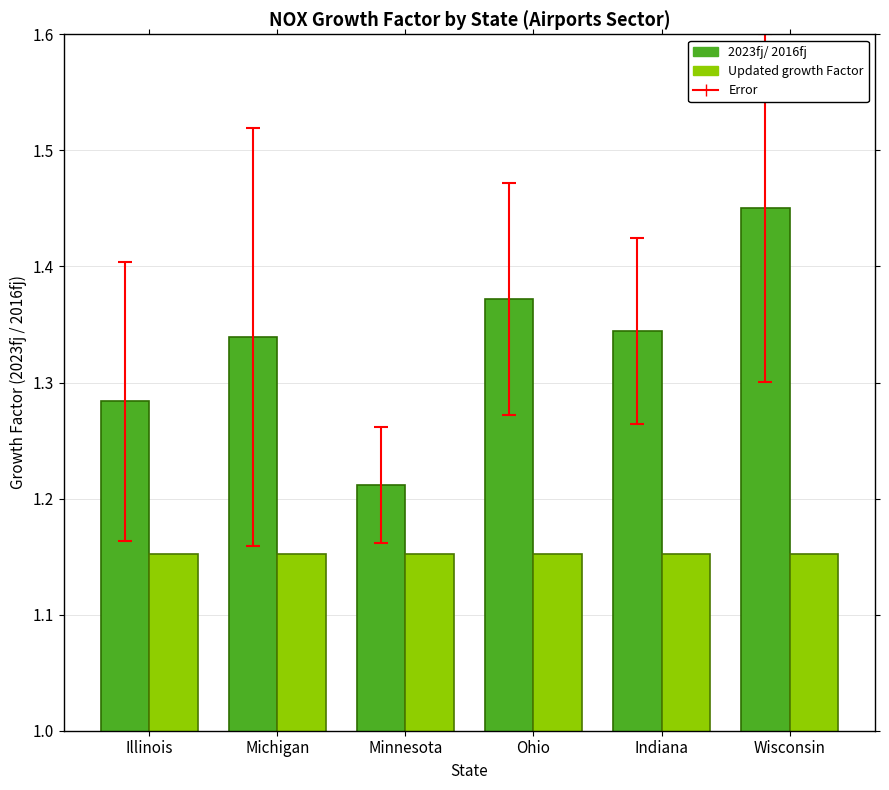

Rank the series by their maximum value, from lowest to highest.

Updated growth Factor, 2023fj/ 2016fj